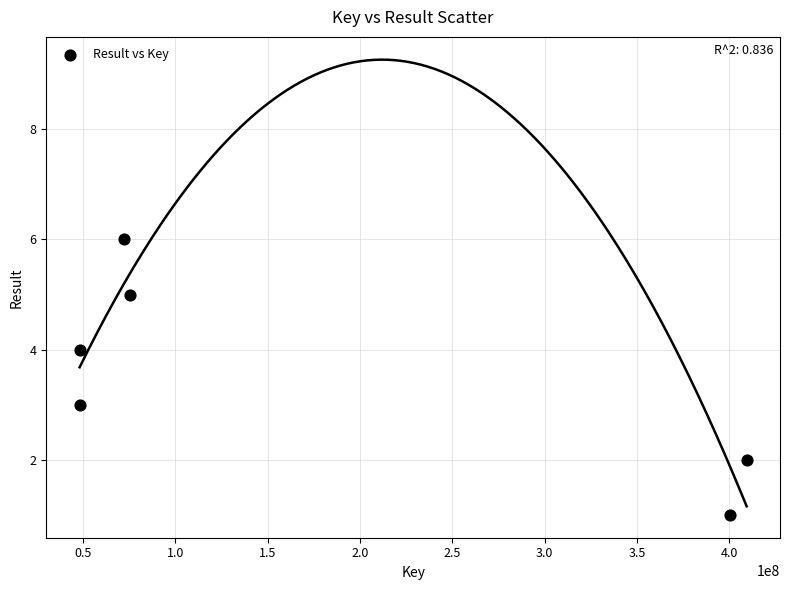

What is the average Y value?

4